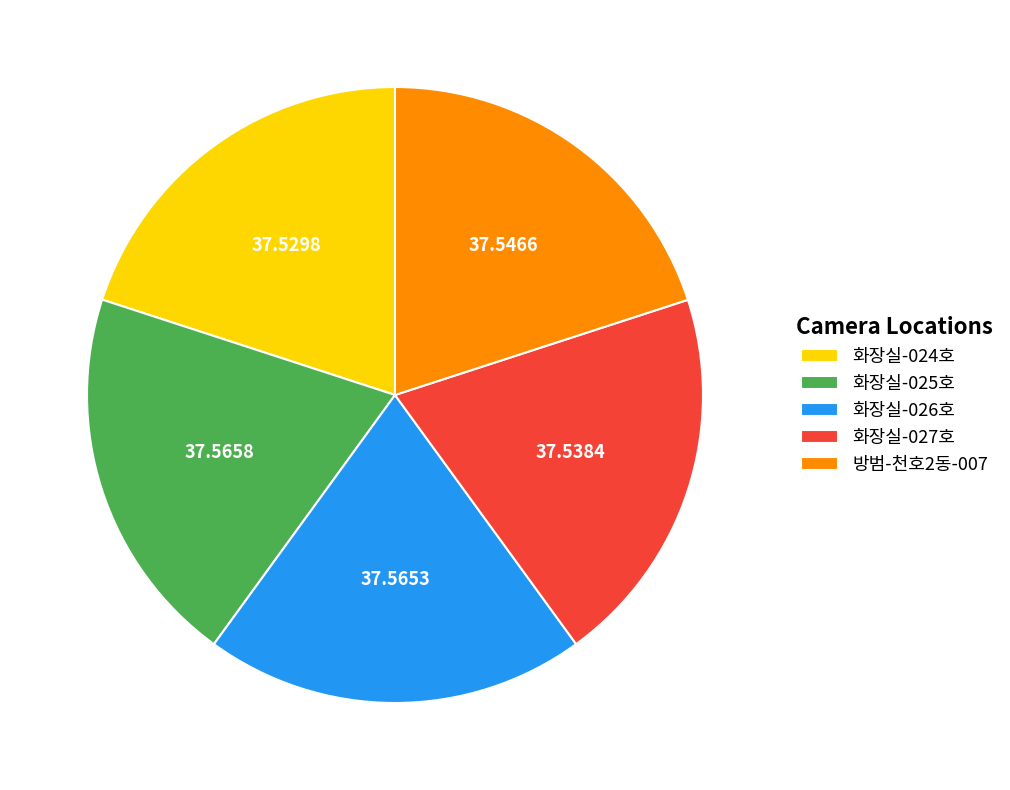

Is the sum of 방범-천호2동-007 and 화장실-027호 greater than half?

No